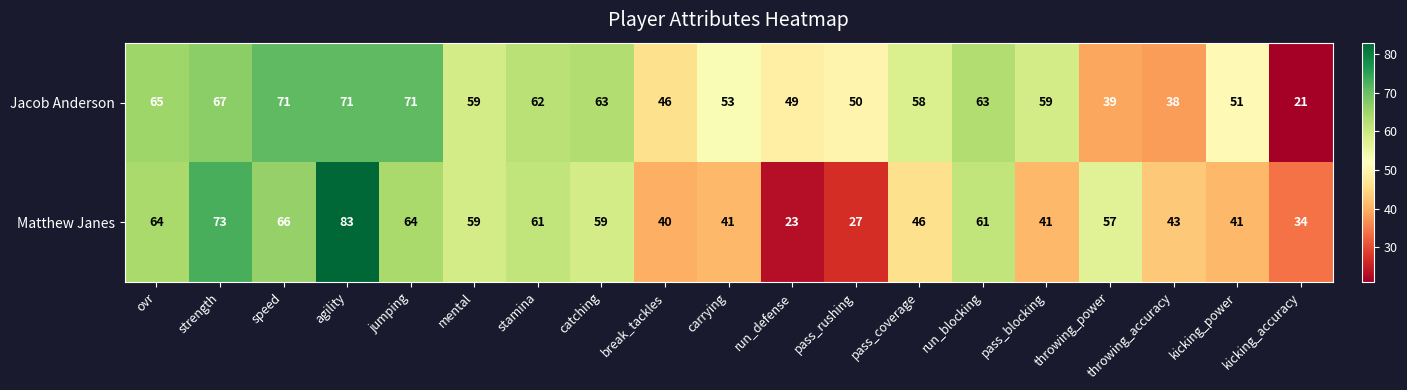

Which series has the largest total across all categories?

Jacob Anderson